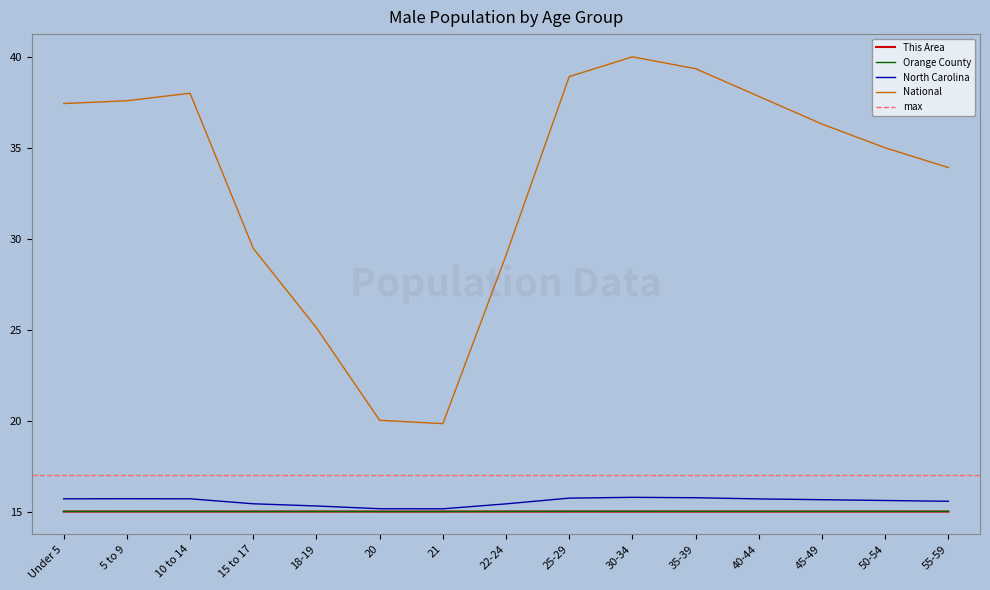

What position from the left is Under 5?

1